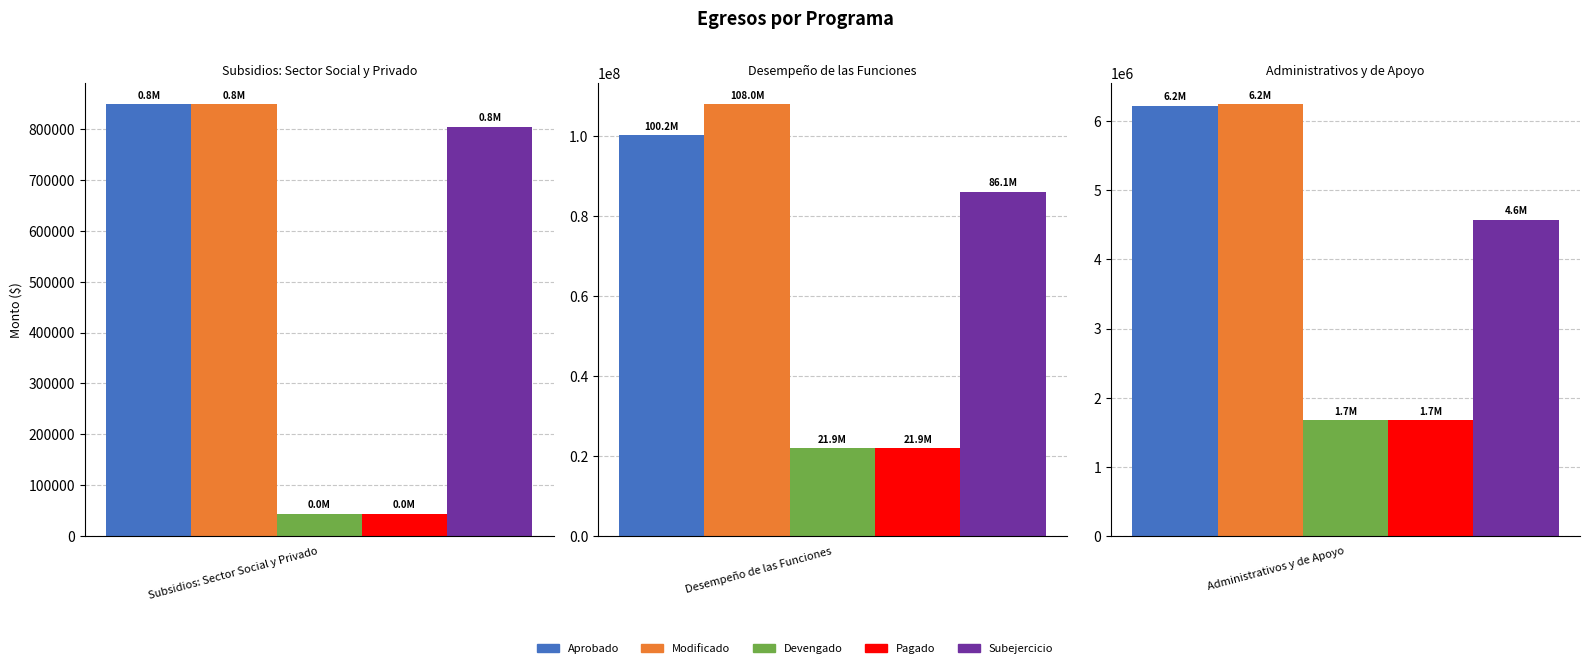

Which series has the largest total across all categories?

Modificado